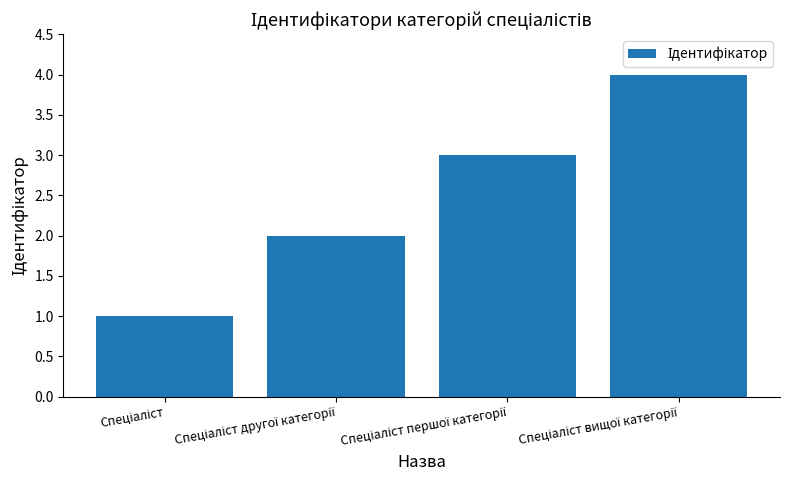

What is the sum of all values?

10